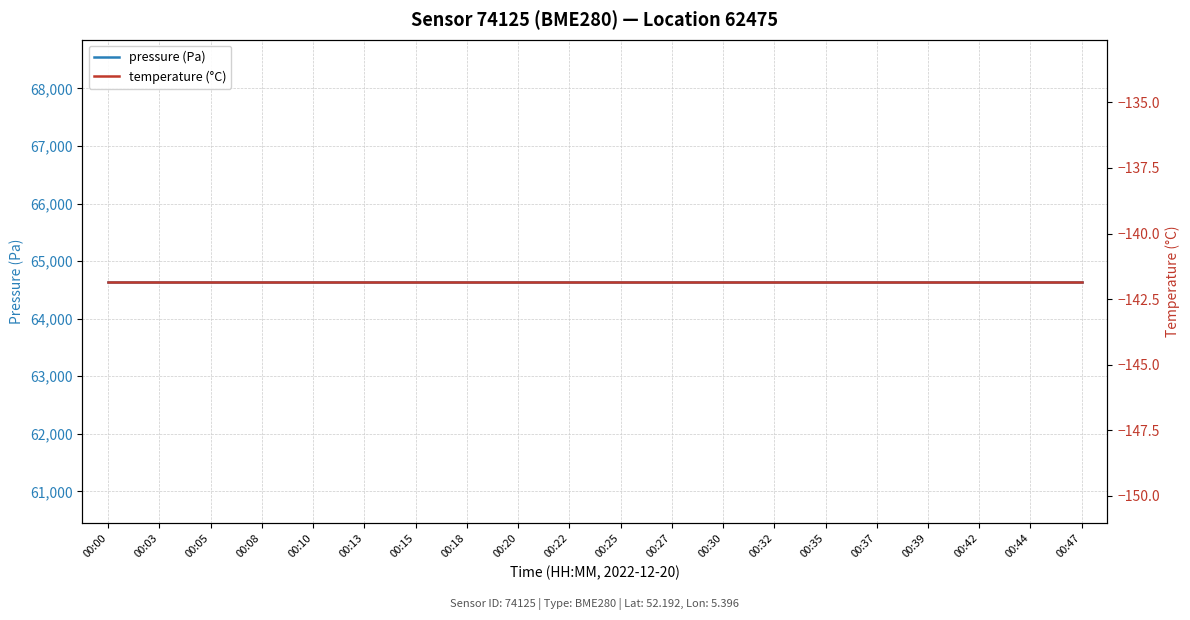

What is the value of the pressure (Pa) point at the 7th from the left?

64645.6